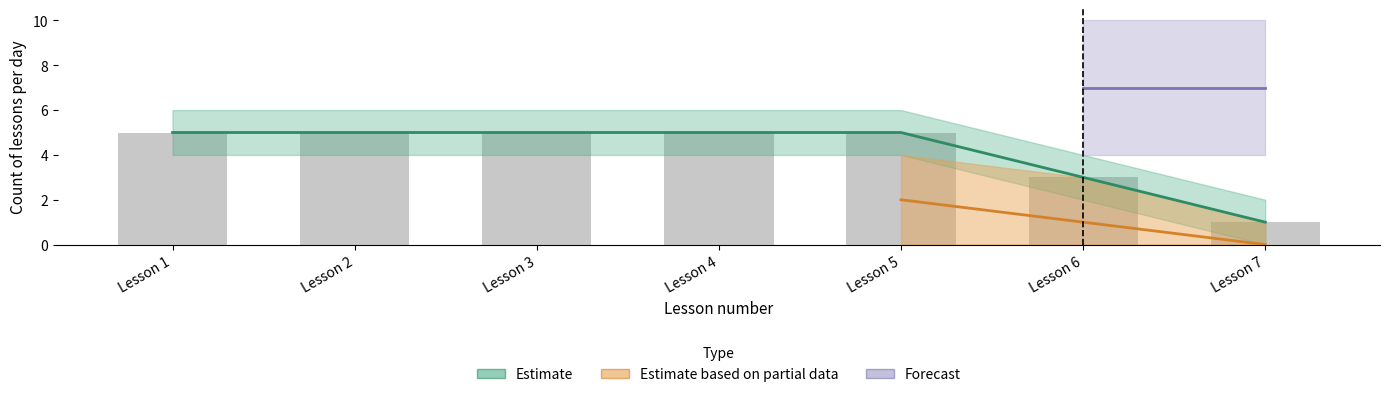

The 6 - а series shows 5 at 2. True or false?

True